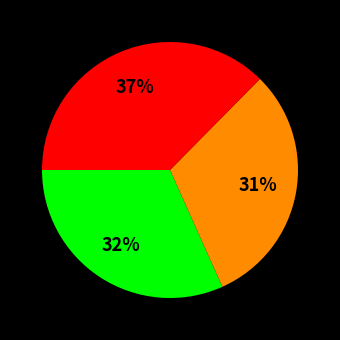

Is there a majority slice in this chart?

No